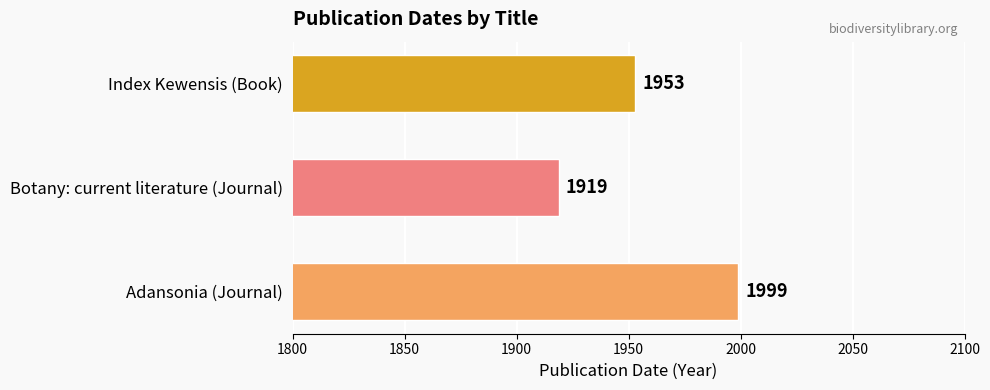

Which has a higher value, Adansonia (Journal) or Botany: current literature (Journal)?

Adansonia (Journal)